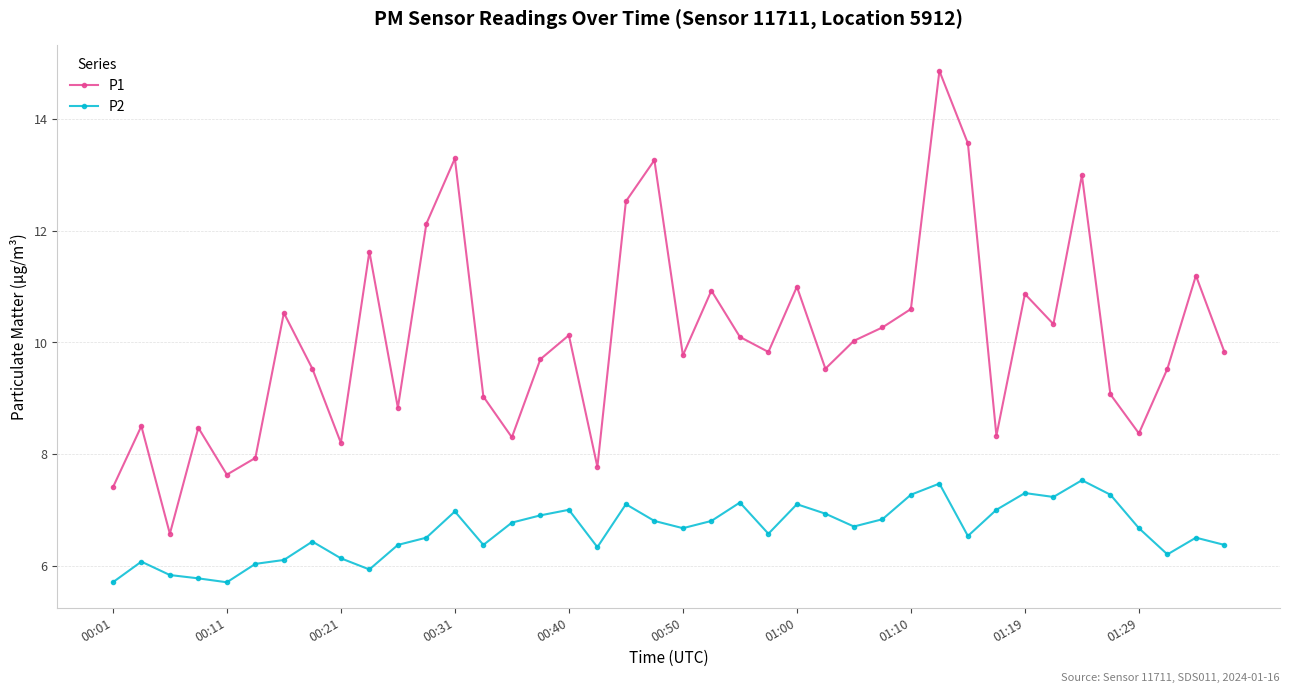

Which series has the largest range (max minus min)?

P1